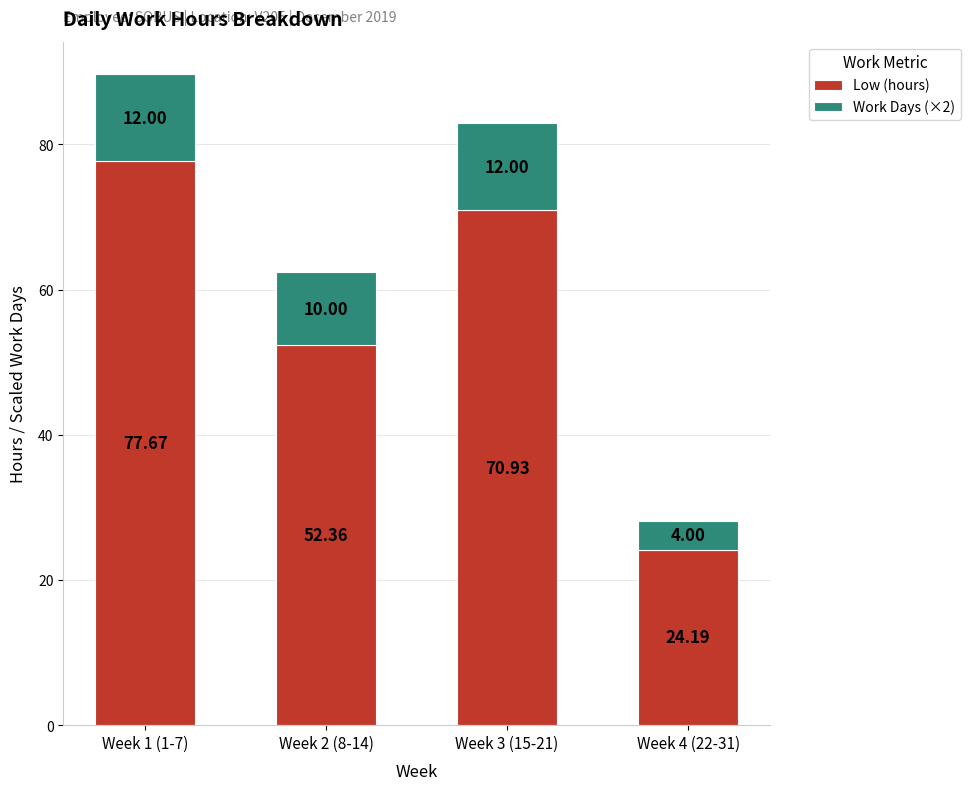

At which category is the sum across all series the highest?

Week 1 (1-7)